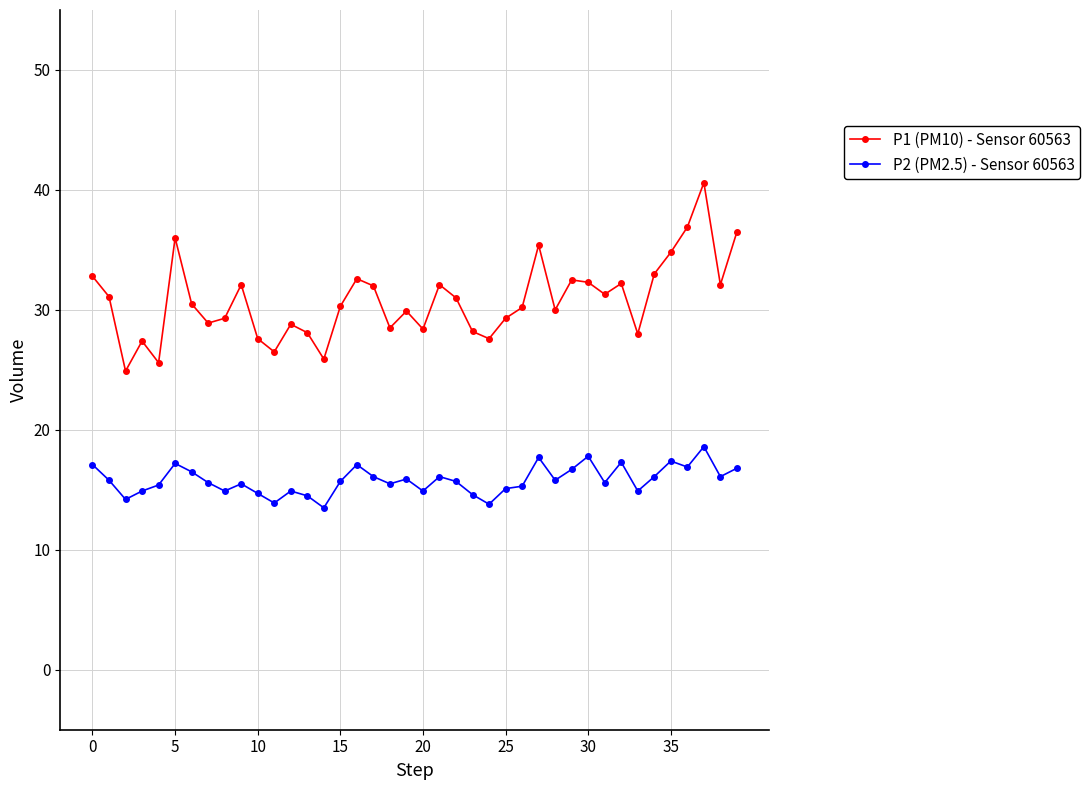

Which series has the largest total across all categories?

P1 (PM10) - Sensor 60563